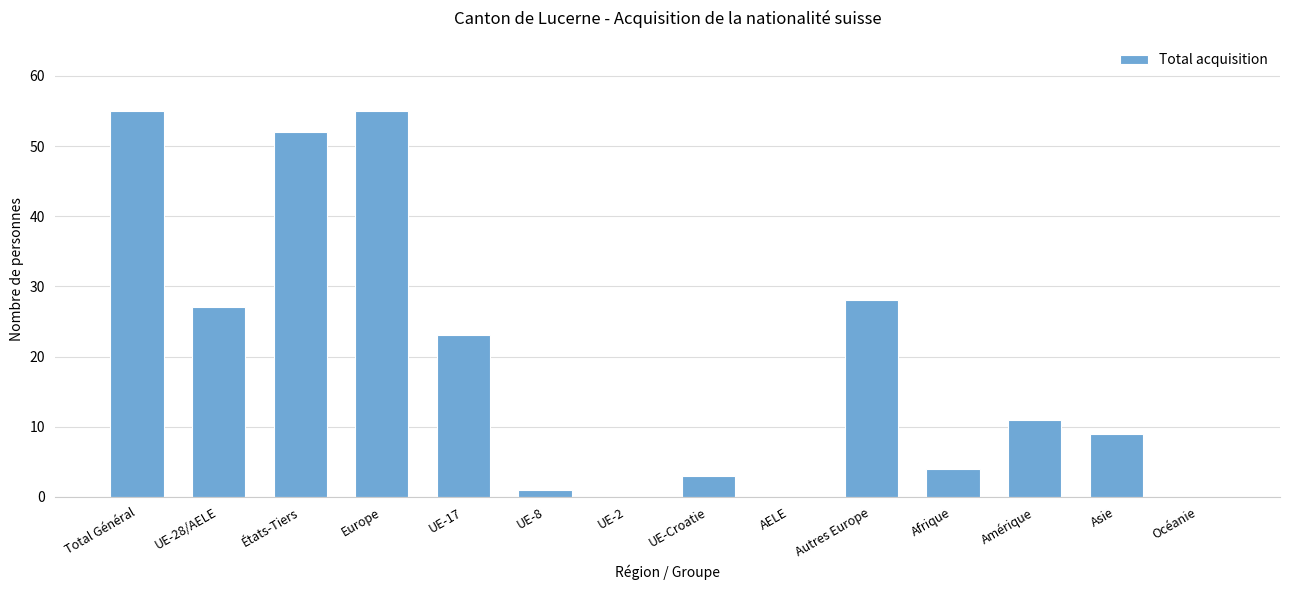

True or false: the data shows 17 at Autres Europe.

False